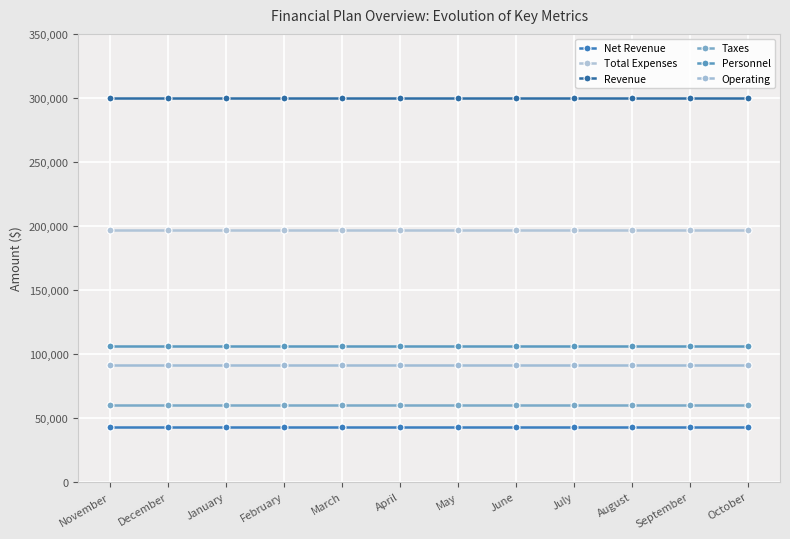

What is the average value of the Total Expenses series?

197000